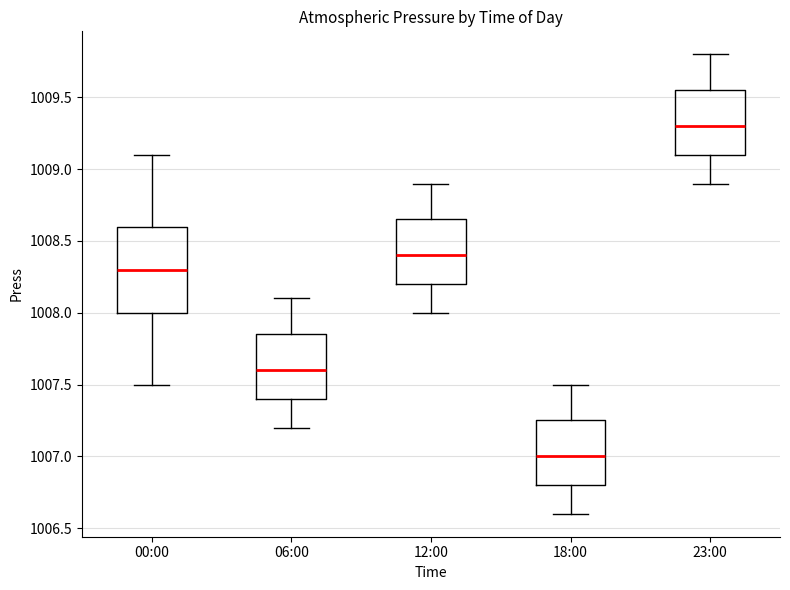

Which box has the highest median line?

23:00